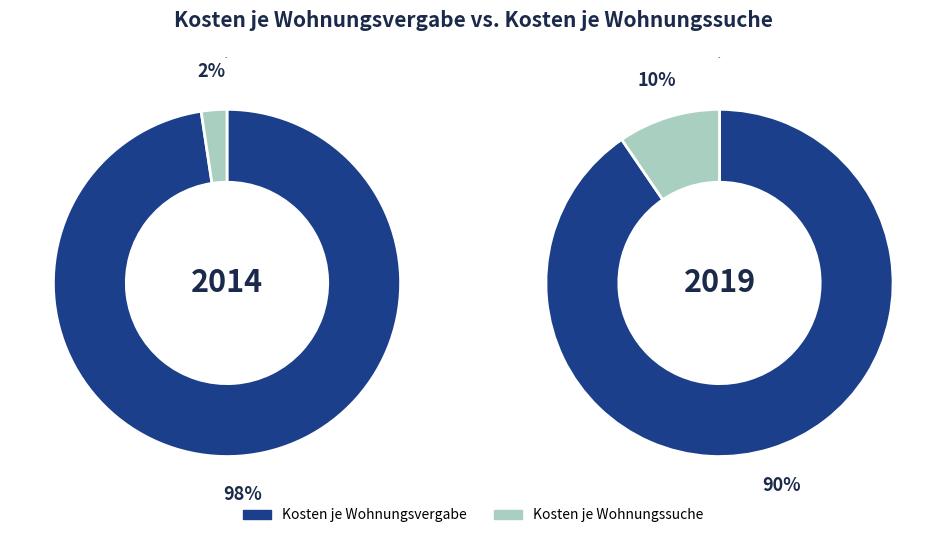

What is the smallest slice in the pie chart?

2014